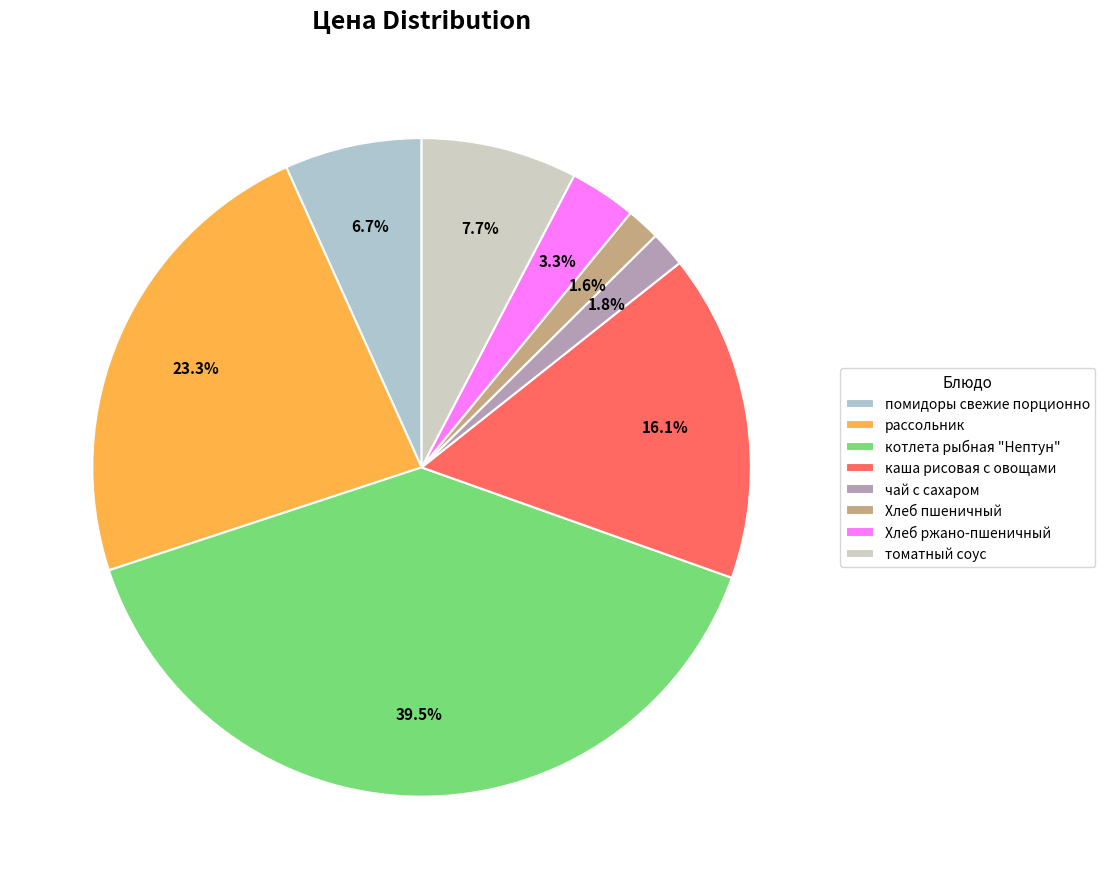

Is котлета рыбная "Нептун" the majority of the pie?

No